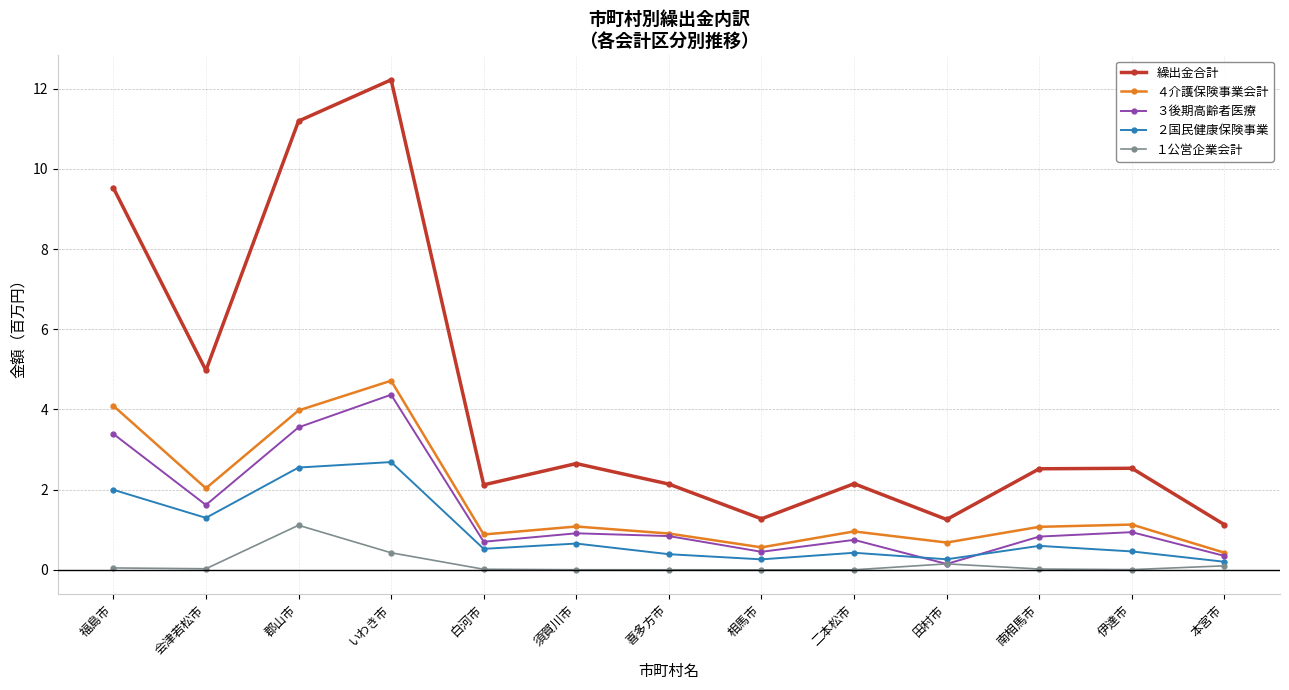

What is the difference between the ４介護保険事業会計 values at いわき市 and 須賀川市?

3.6